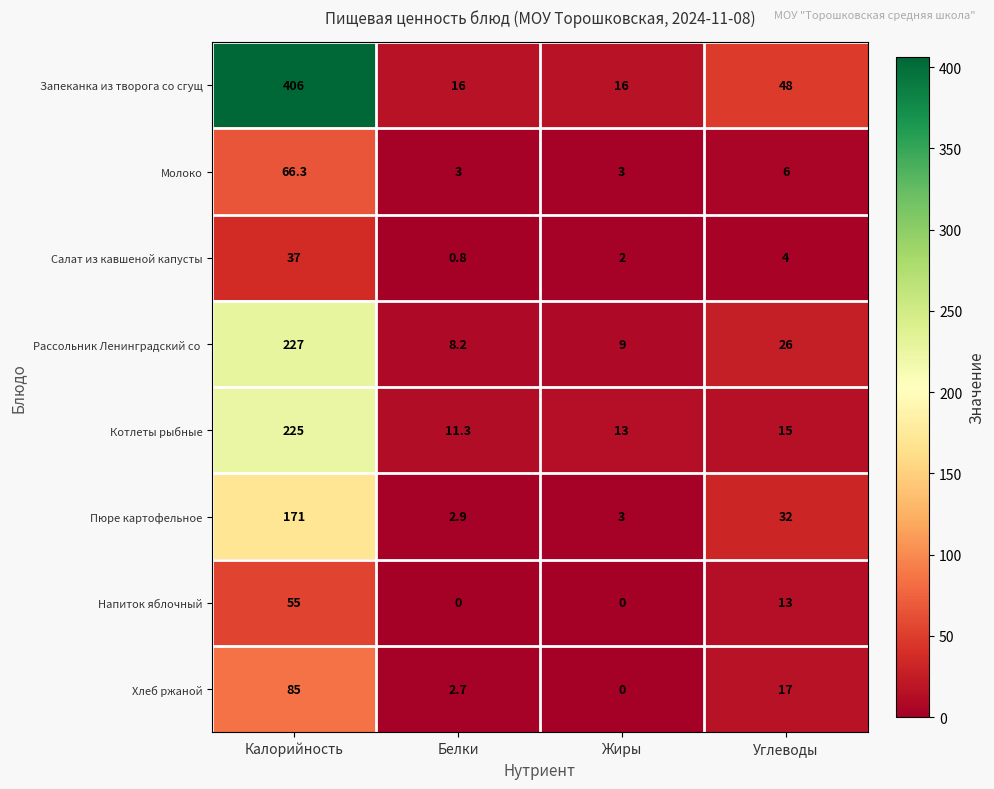

True or false: Котлеты рыбные has a value of 7.0 at Белки.

False